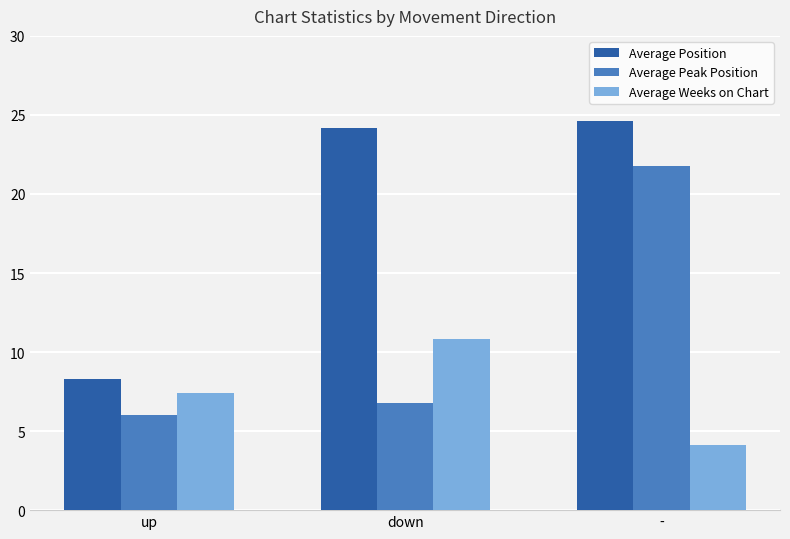

What is the label of the 2nd bar from the right?

down